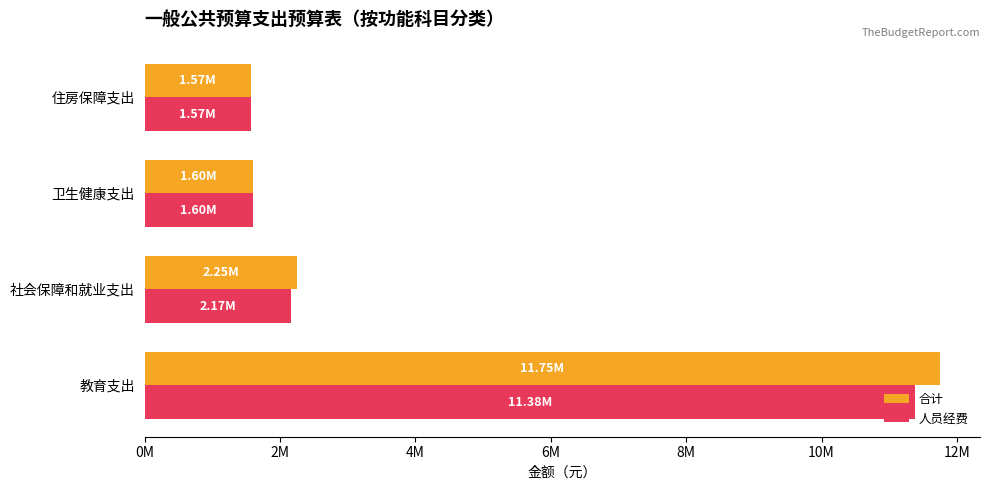

What are all the series names shown in the legend?

合计, 人员经费